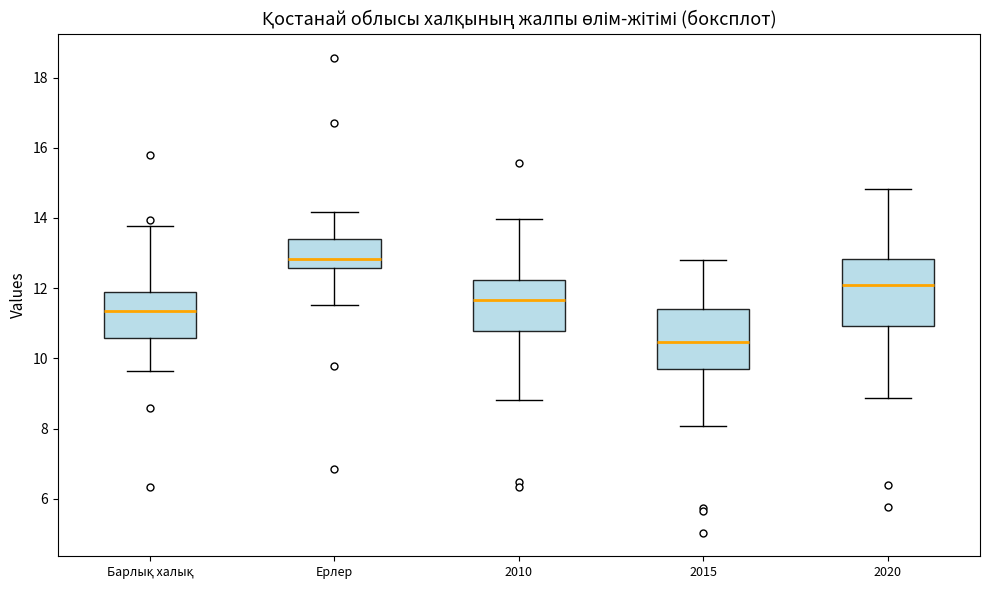

Reading left to right, transcribe this box plot: for each box, give where its median line is, the range the box spans, and where its two whiskers end, as read against the y-axis. The values are not printed on the chart, so give them approximately, as read against the axis.

Барлық халық: median 11.4, box 10.6 to 12.0, whiskers 9.6 to 13.8
Ерлер: median 12.8, box 12.6 to 13.4, whiskers 11.6 to 14.2
2010: median 11.6, box 10.8 to 12.2, whiskers 8.8 to 14.0
2015: median 10.4, box 9.6 to 11.4, whiskers 8.0 to 12.8
2020: median 12.0, box 11.0 to 12.8, whiskers 8.8 to 14.8